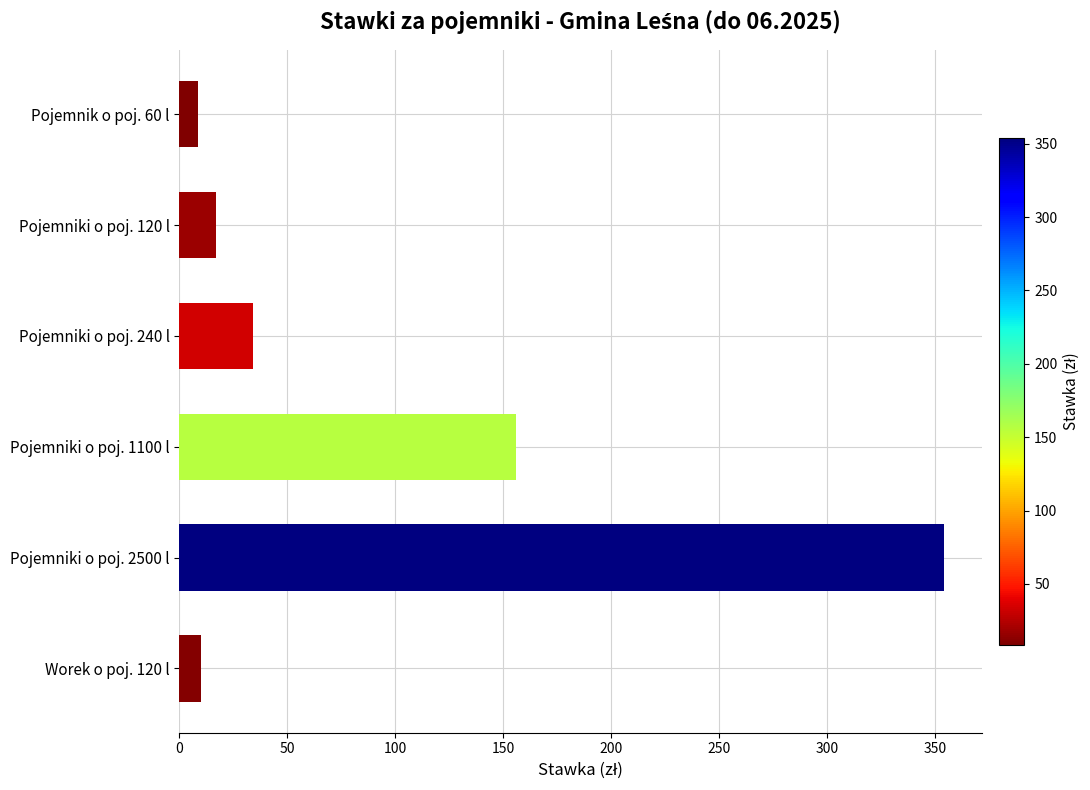

What is the average value?

96.6